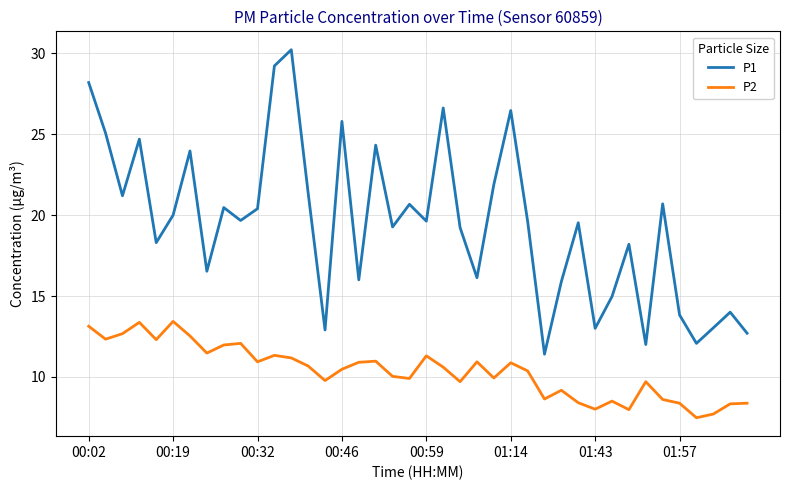

What is the difference between the maximum and minimum values in the P1 series?

18.8